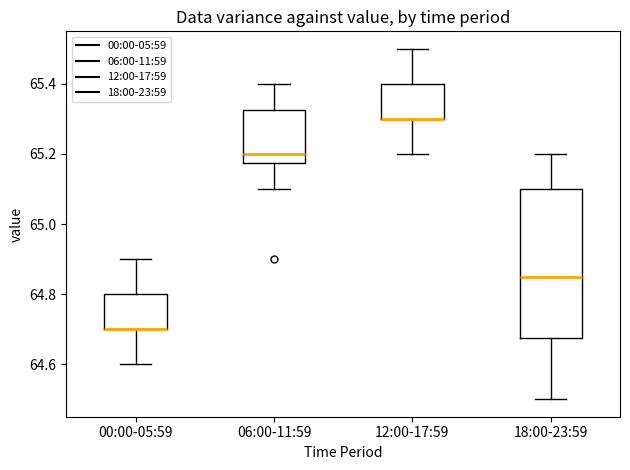

Where does the upper whisker of the box for 18:00-23:59 end on the y-axis? The values are not printed on the chart, so give them approximately, as read against the axis.

65.20